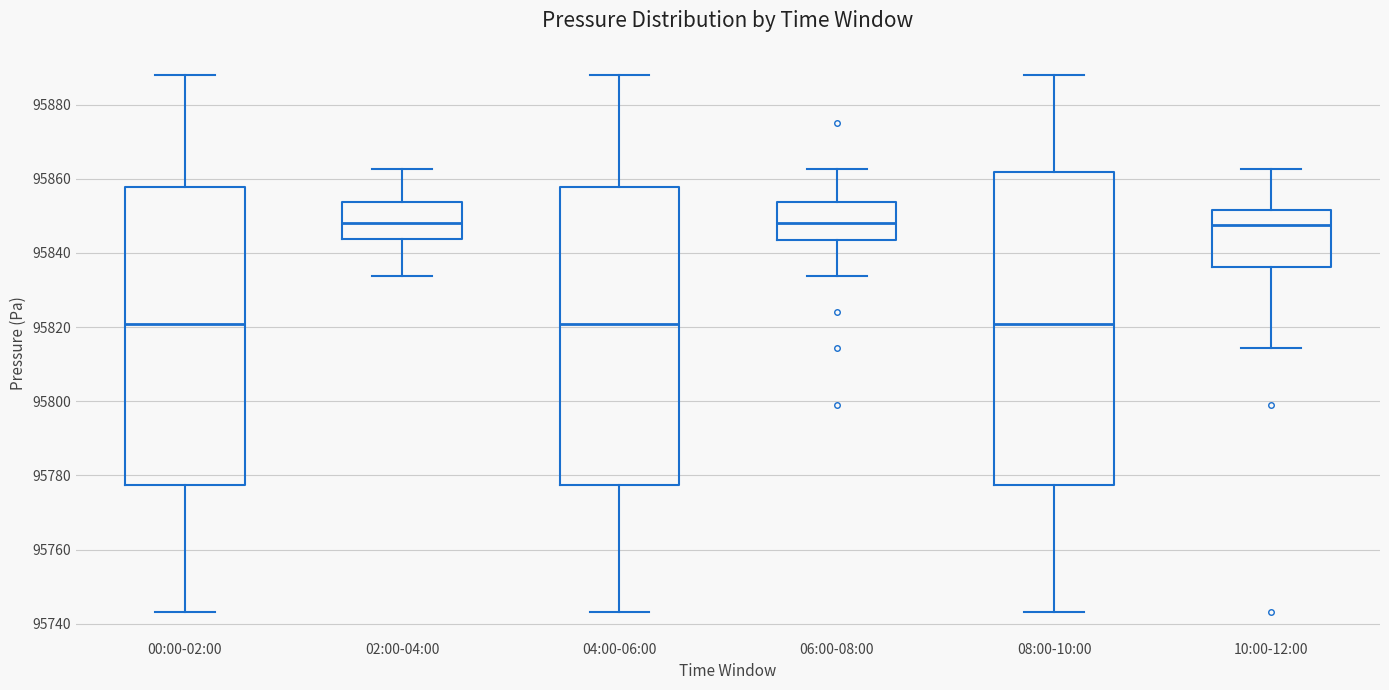

Which box is the tallest, from its lower edge to its upper edge?

08:00-10:00